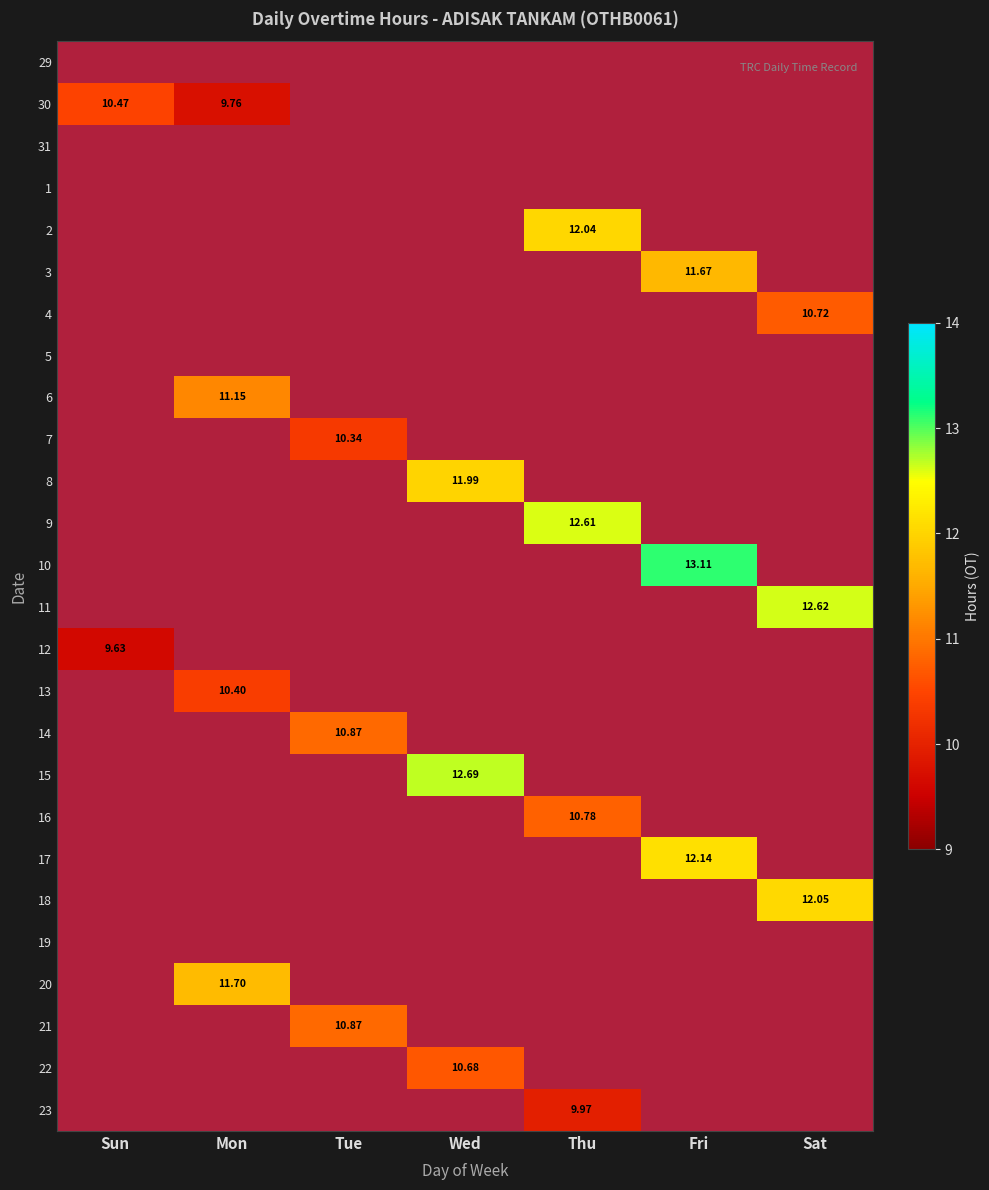

How many values in the 16 series exceed 0?

1